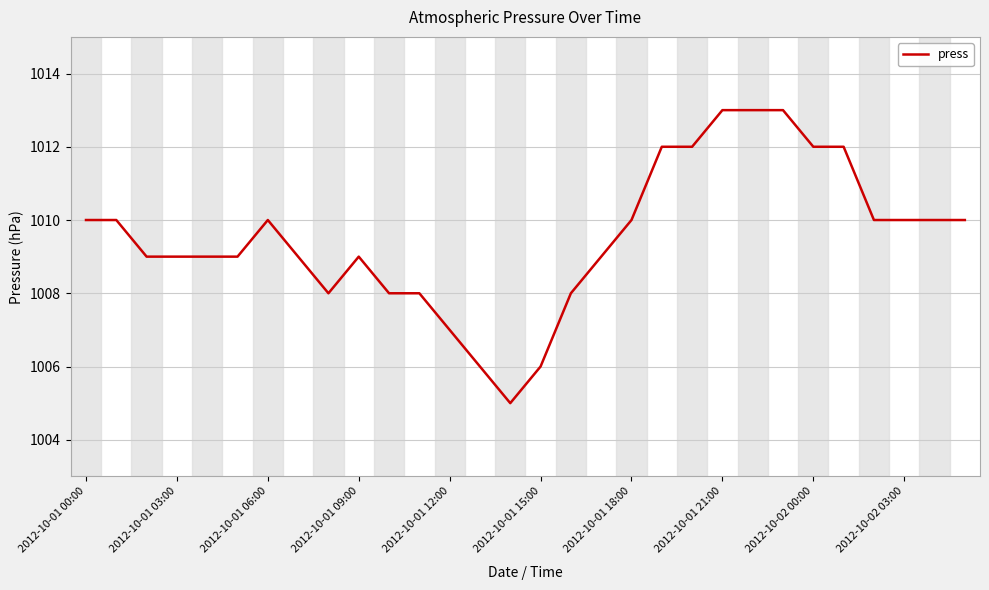

What is the sum of all values?

30286